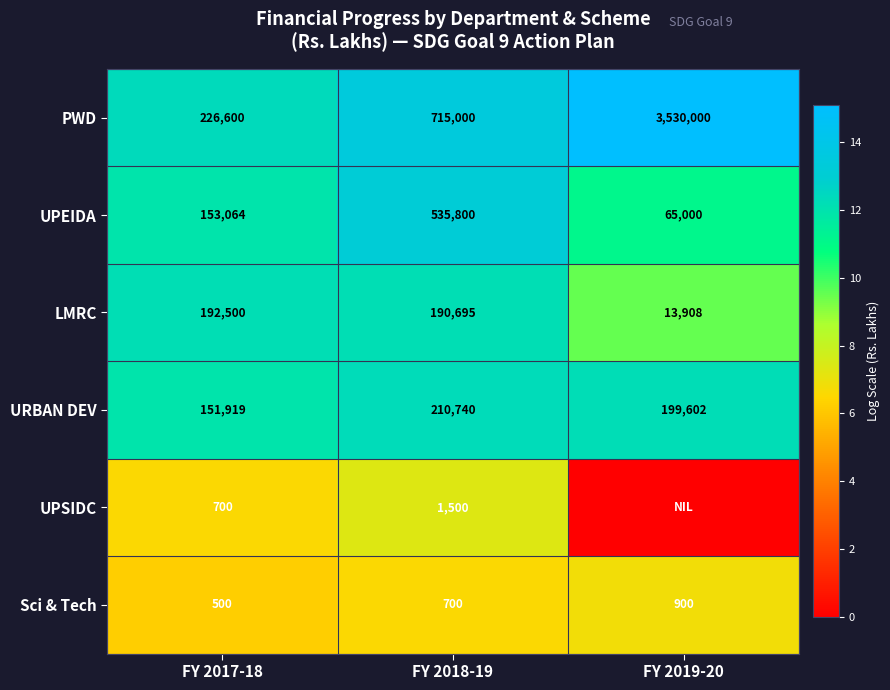

Rank the series at FY 2017-18 from highest to lowest value.

PWD, LMRC, UPEIDA, URBAN DEV, UPSIDC, Sci & Tech